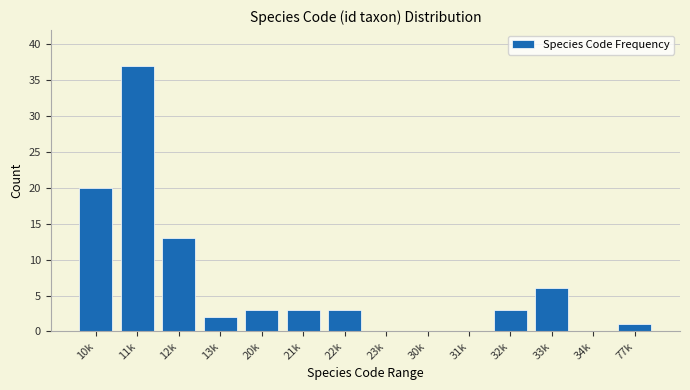

Reading right to left, what are all the values shown in this chart?

77k=1	34k=0	33k=6	32k=3	31k=0	30k=0	23k=0	22k=3	21k=3	20k=3	13k=2	12k=13	11k=37	10k=20